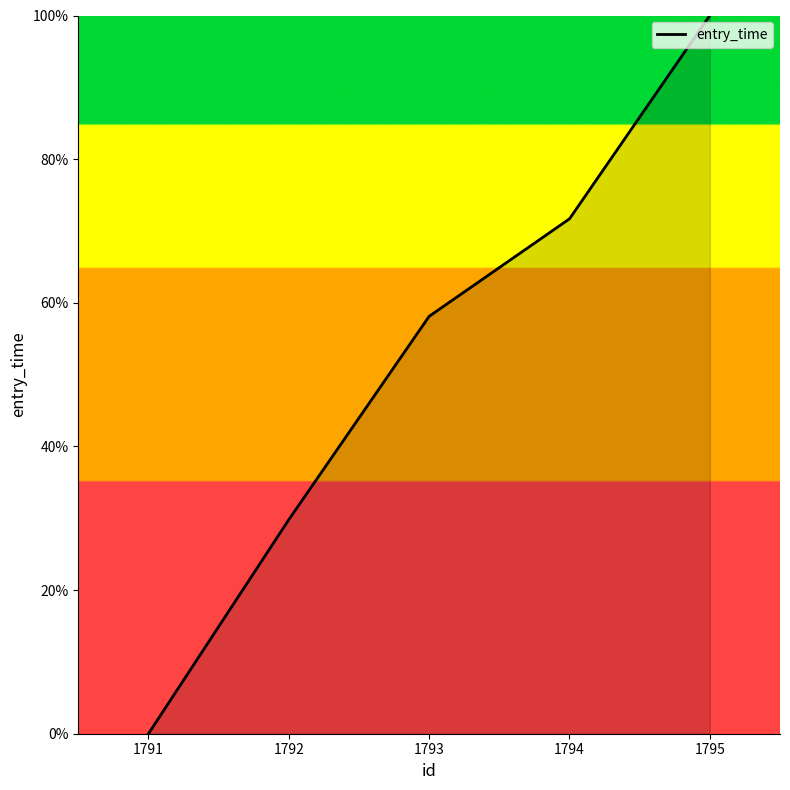

How many distinct data groups are displayed?

1